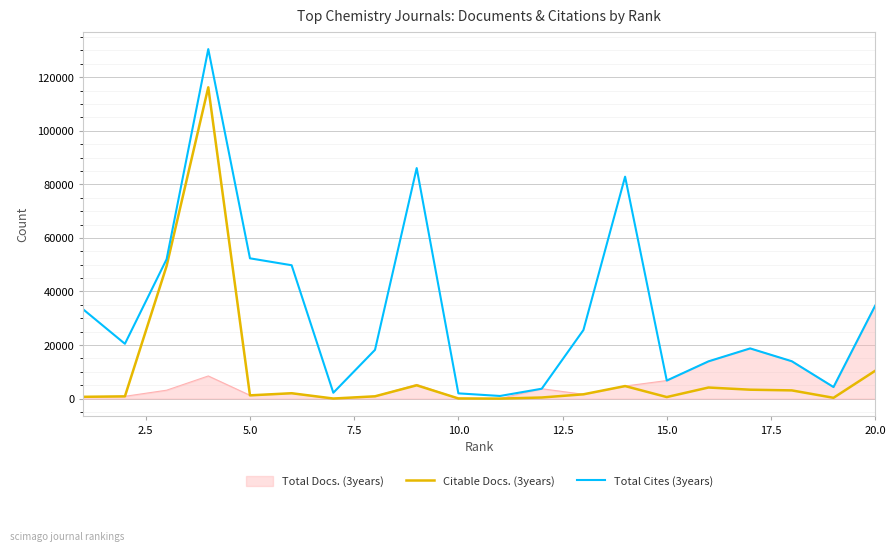

Which series has the widest spread of values?

Total Cites (3years)